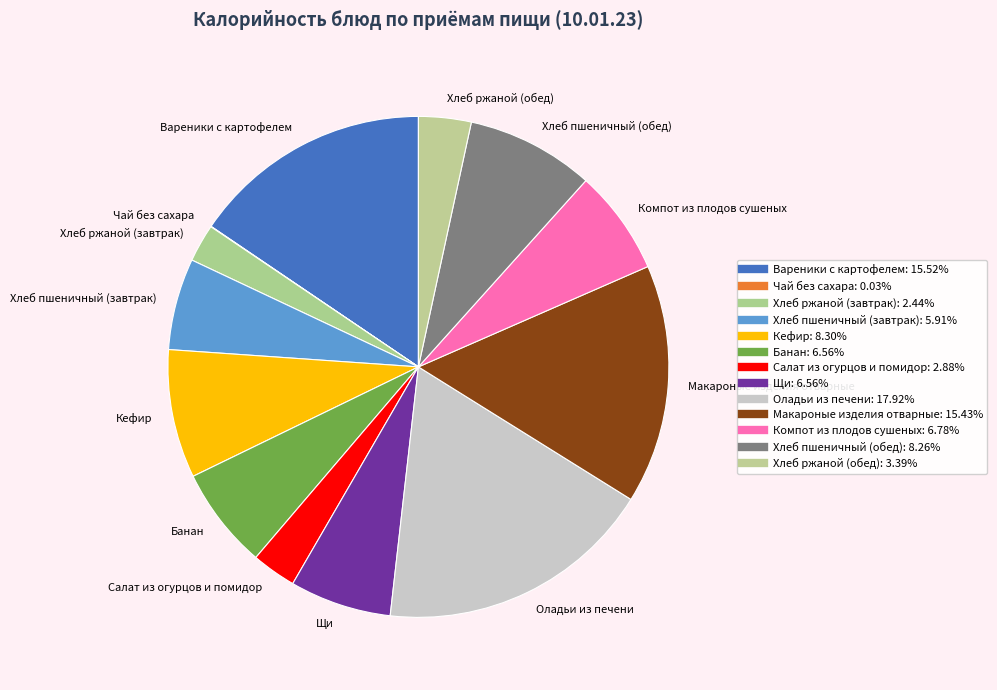

Is the sum of Оладьи из печени and Макароные изделия отварные greater than half?

No